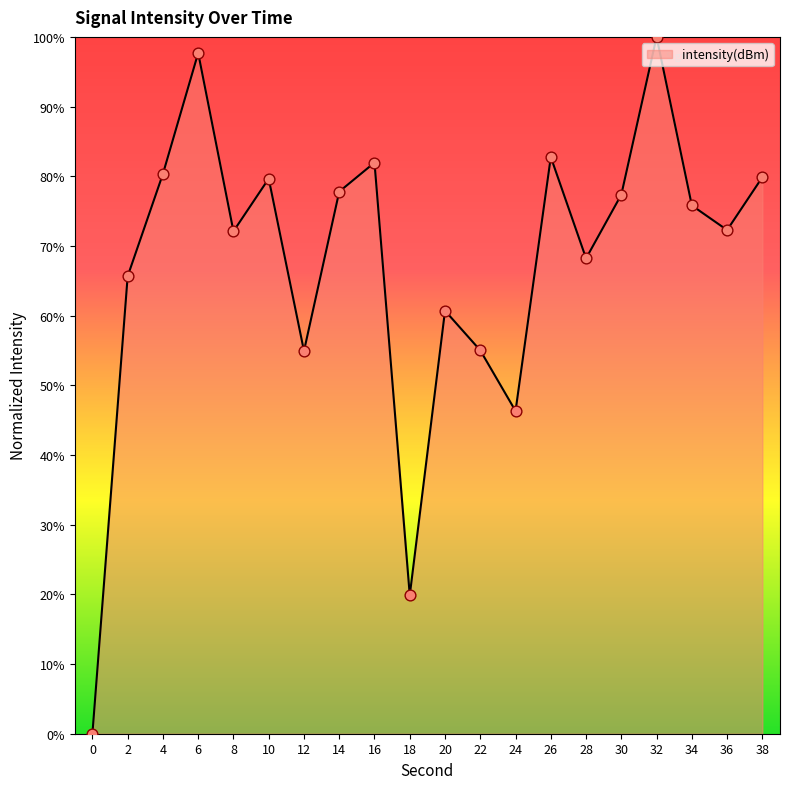

Between 28 and 24, which is larger?

28